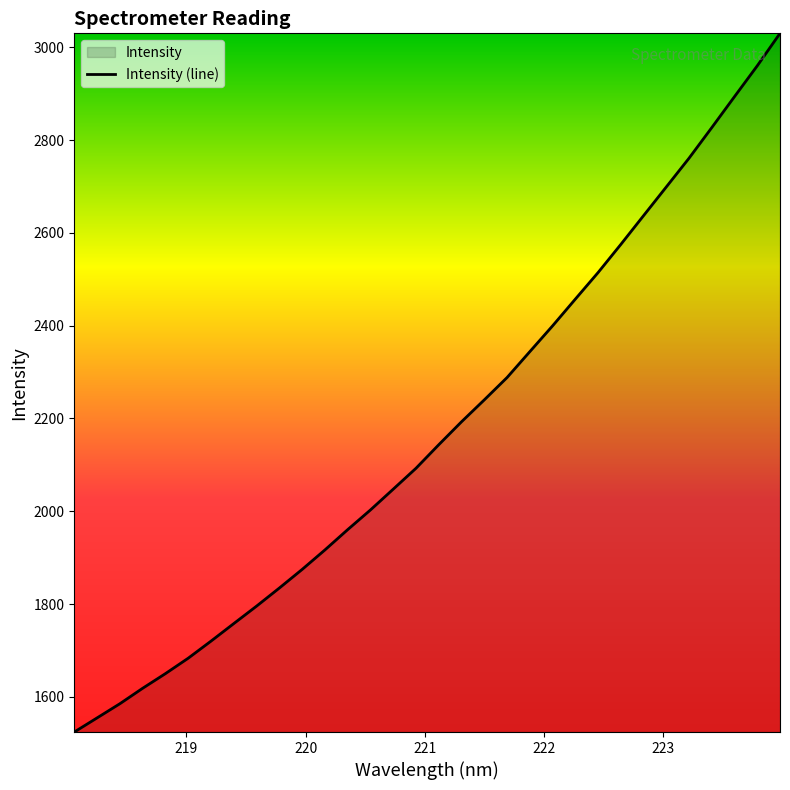

What is the greatest value displayed?

3030.1